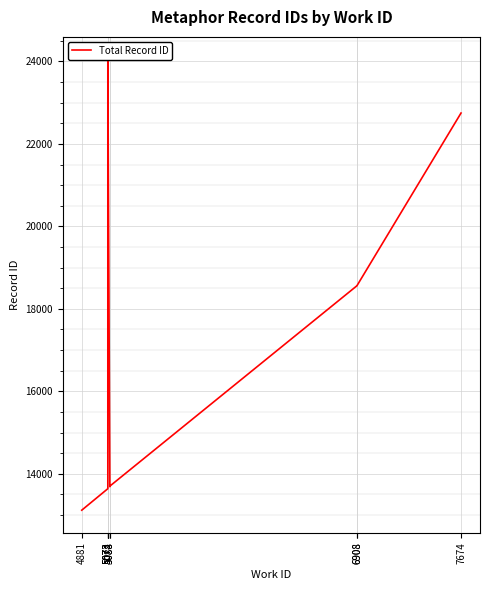

Reading left to right, what are all the values shown in this chart?

13117	13638	23979	23984	24050	13687	13701	18562	18564	22750